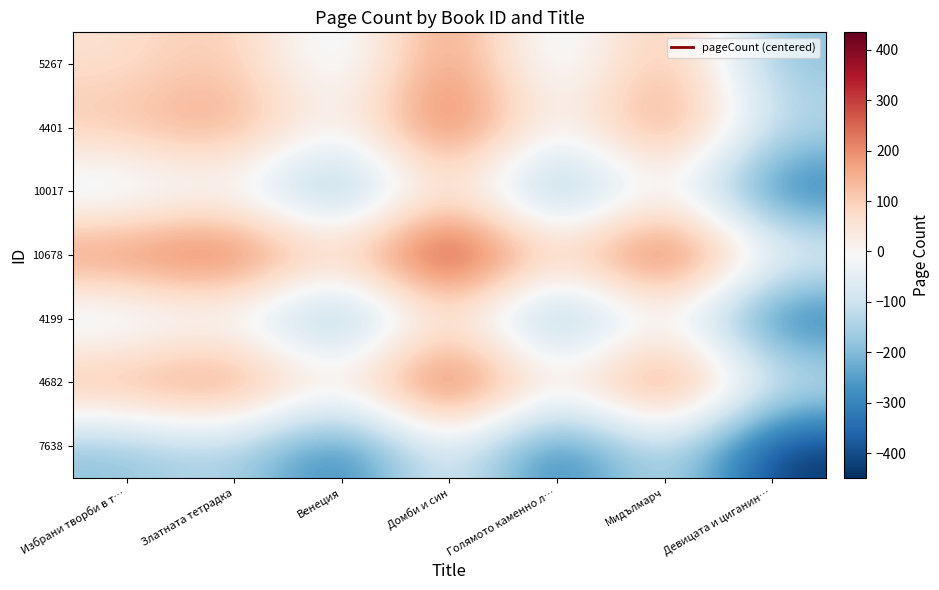

Rank the series at Мидълмарч from lowest to highest value.

7638, 4199, 10017, 5267, 4401, 4682, 10678